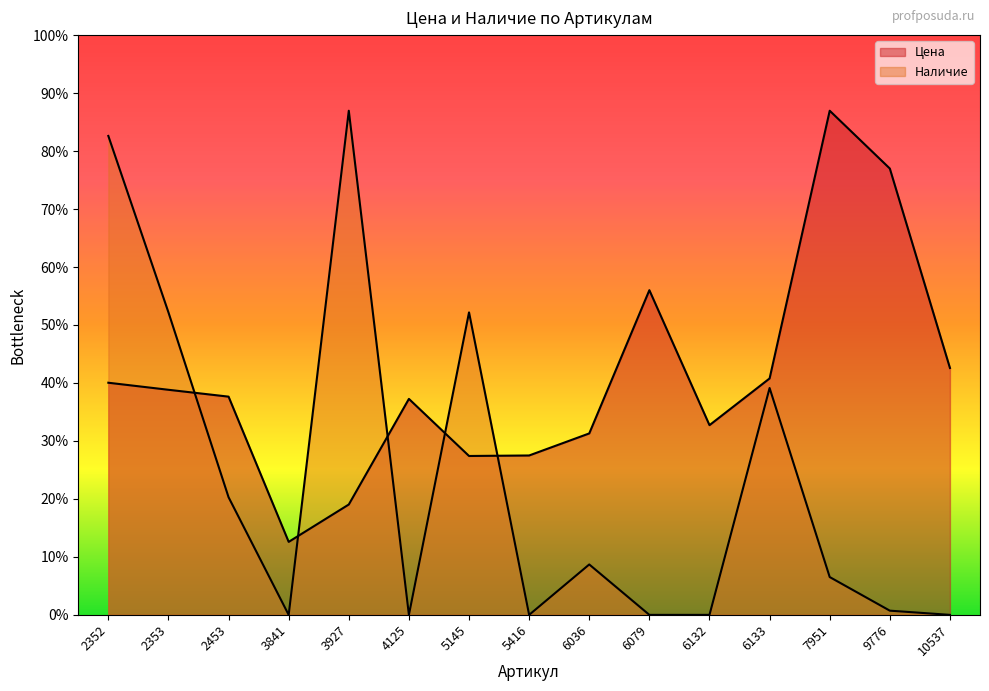

What is the difference between the maximum and minimum values in the Наличие series?

7866.0